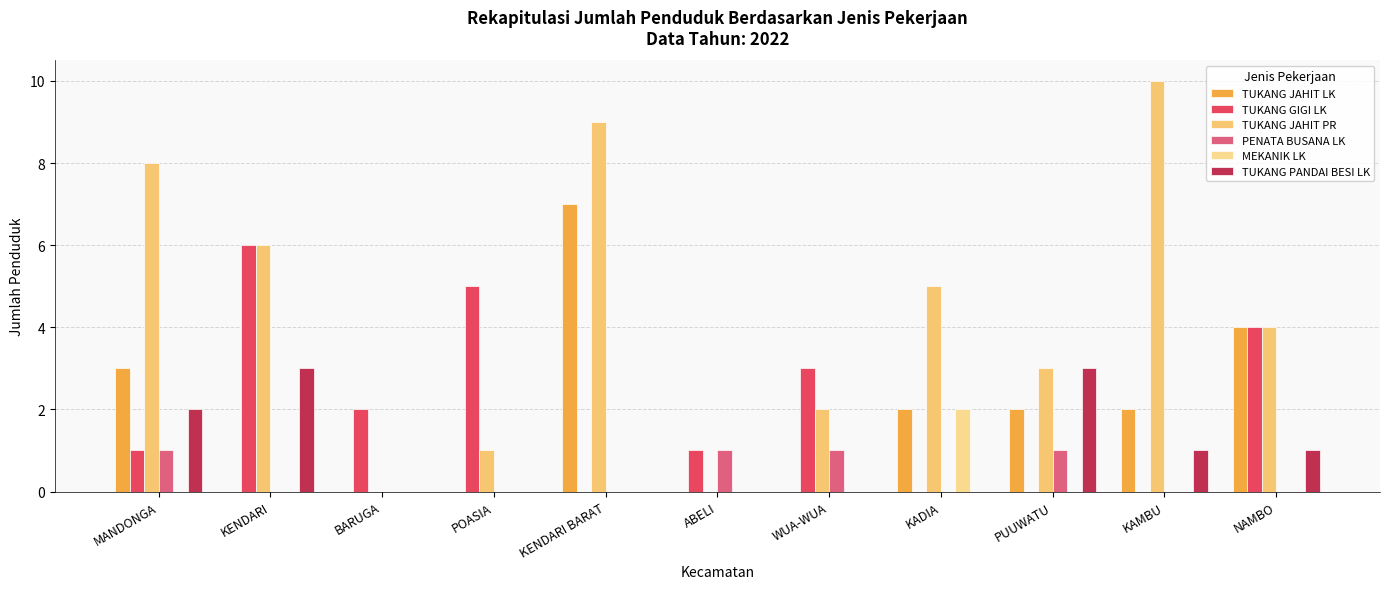

At which category does the chart reach its minimum across all series?

KENDARI